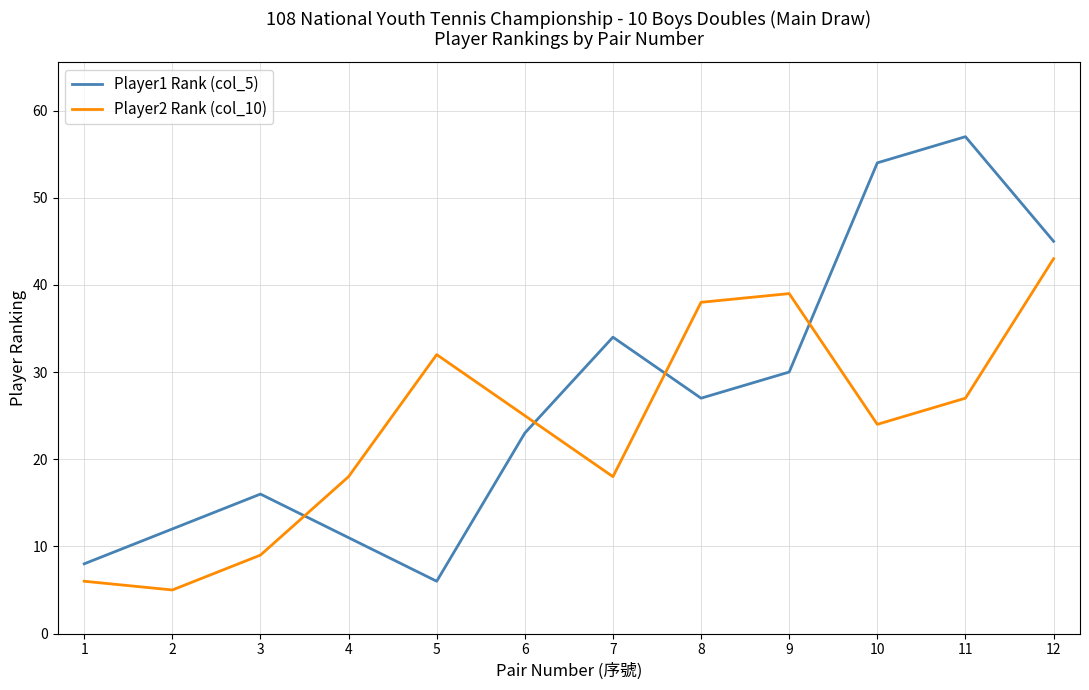

What is the difference between the maximum and second lowest values in the Player2 Rank (col_10) series?

37